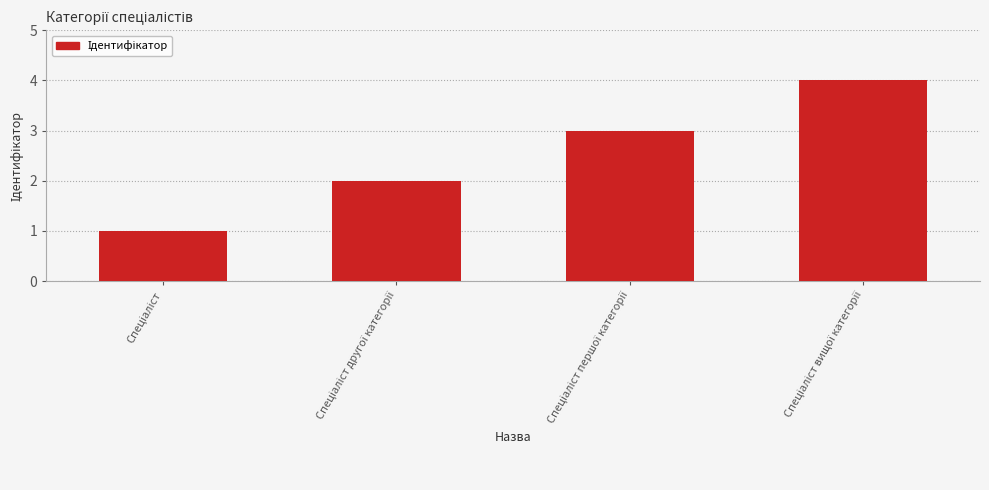

How many series are shown in this chart?

1